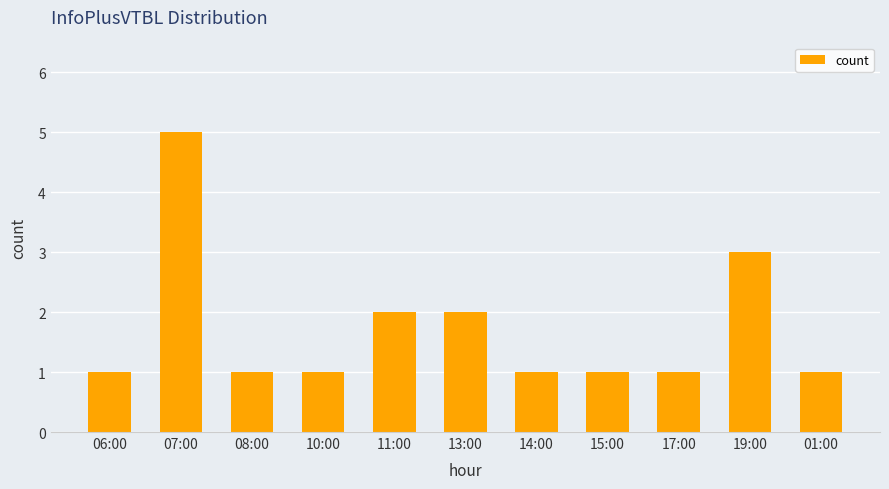

What is the smallest value displayed?

1